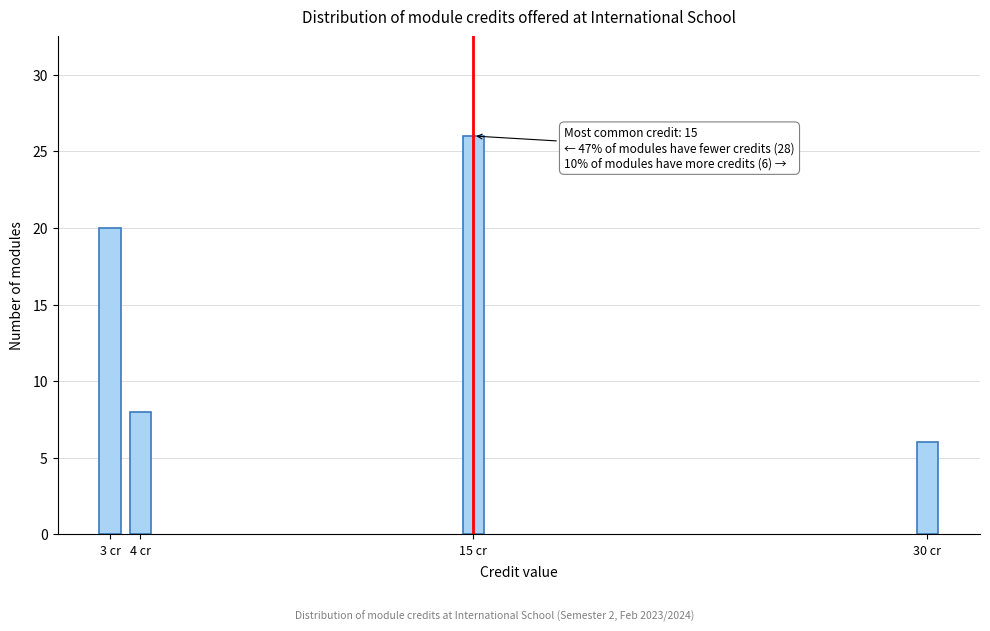

Reading left to right, list all the values displayed in this chart.

20	8	26	6